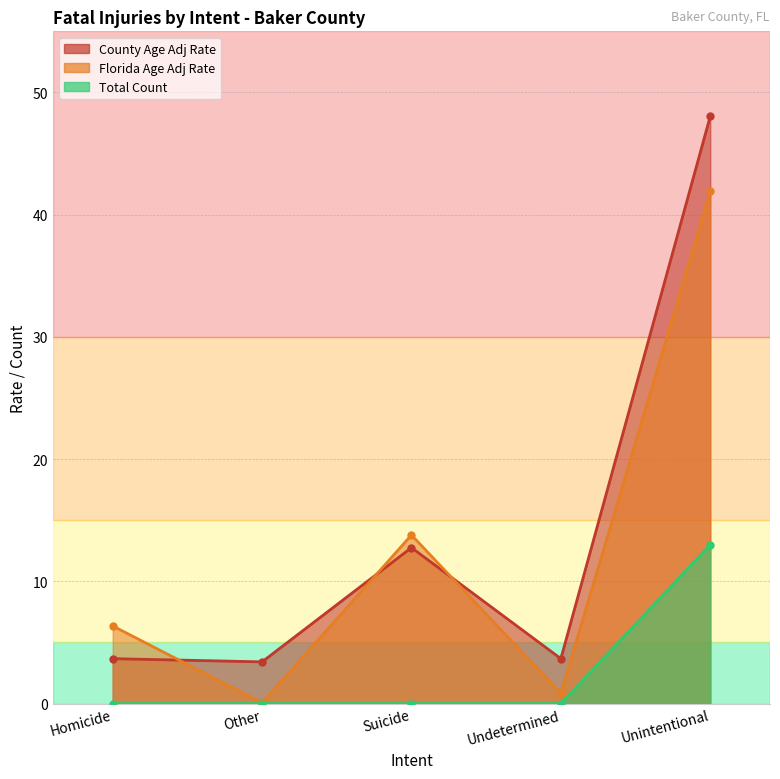

Does the chart have visible grid lines?

Yes